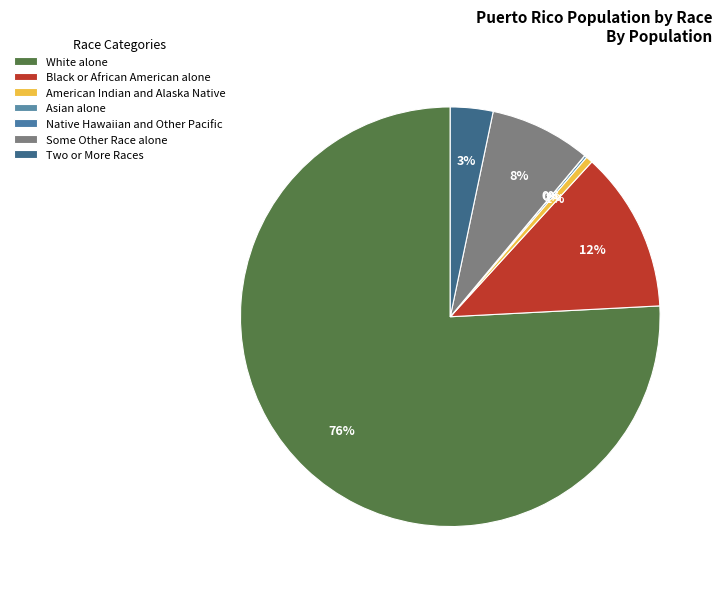

What is the smallest slice in the pie chart?

Native Hawaiian and Other Pacific